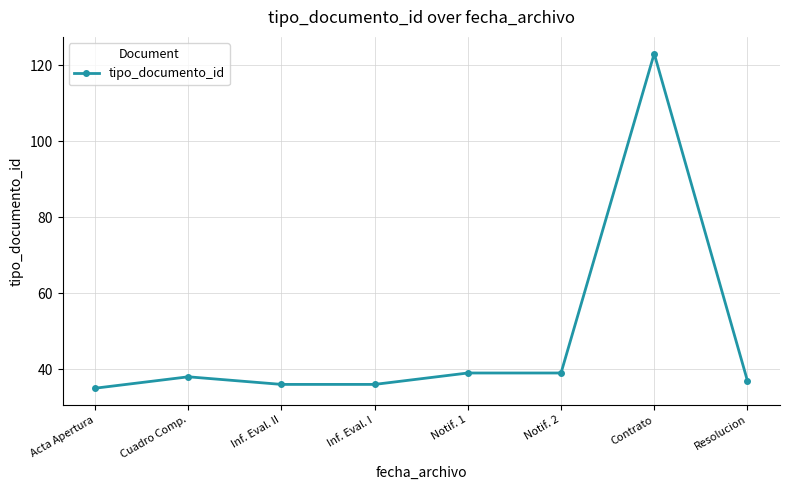

What value does the data have at Notif. 1?

39